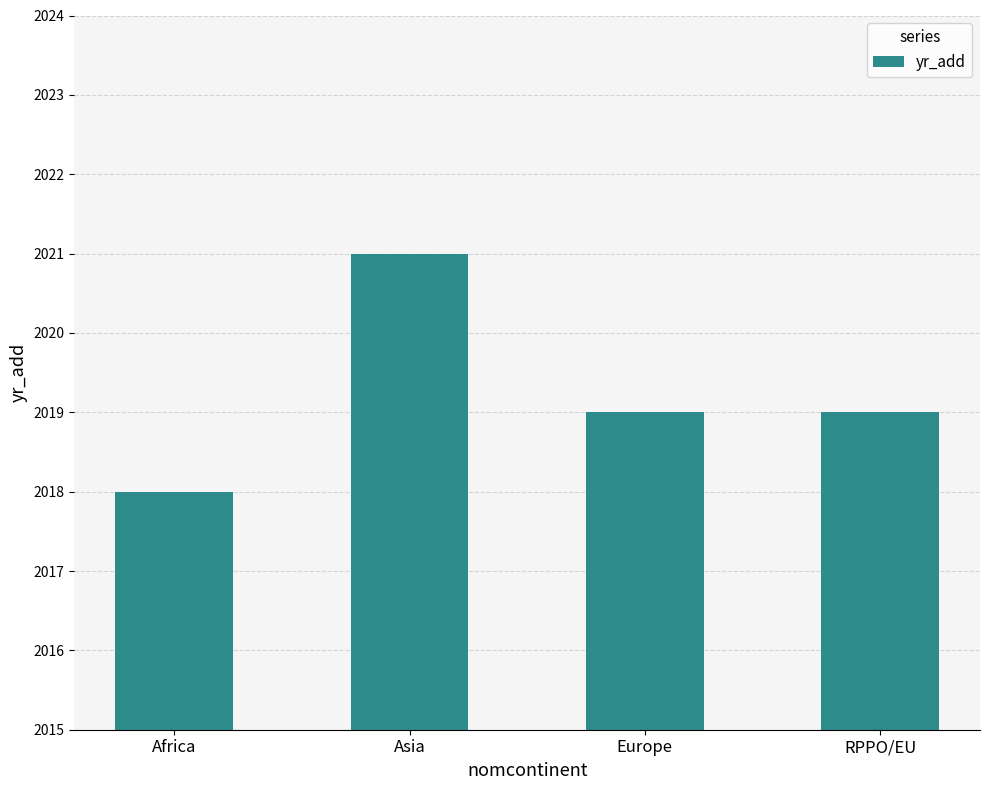

What position from the left is Africa?

1